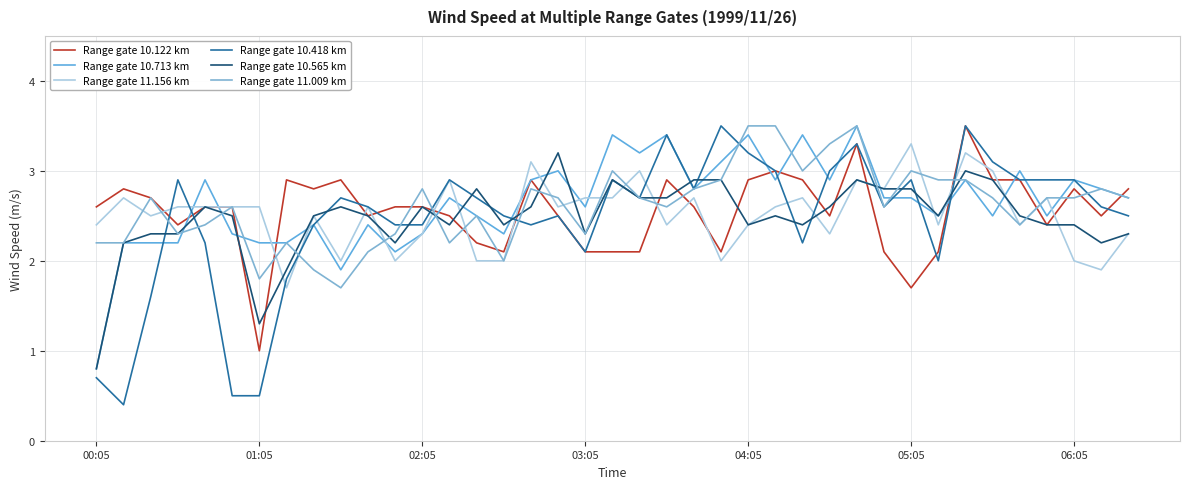

Count the number of categories in the chart.

39